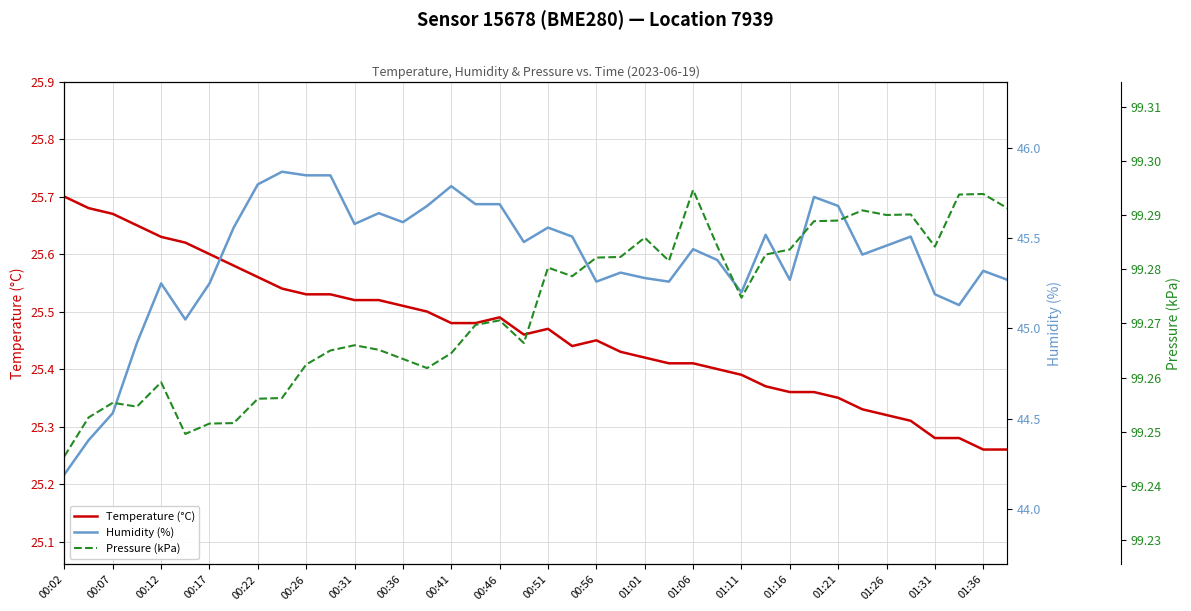

True or false: Temperature (°C) has a value of 45.5 at 01:01.

False